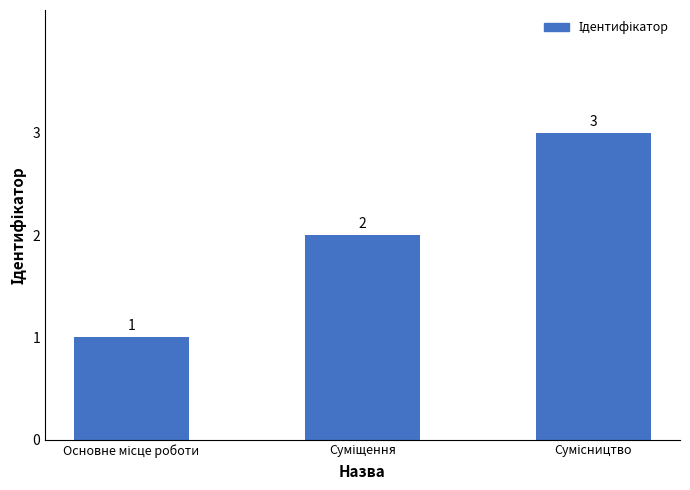

Count the values in the range 1 to 3.

3